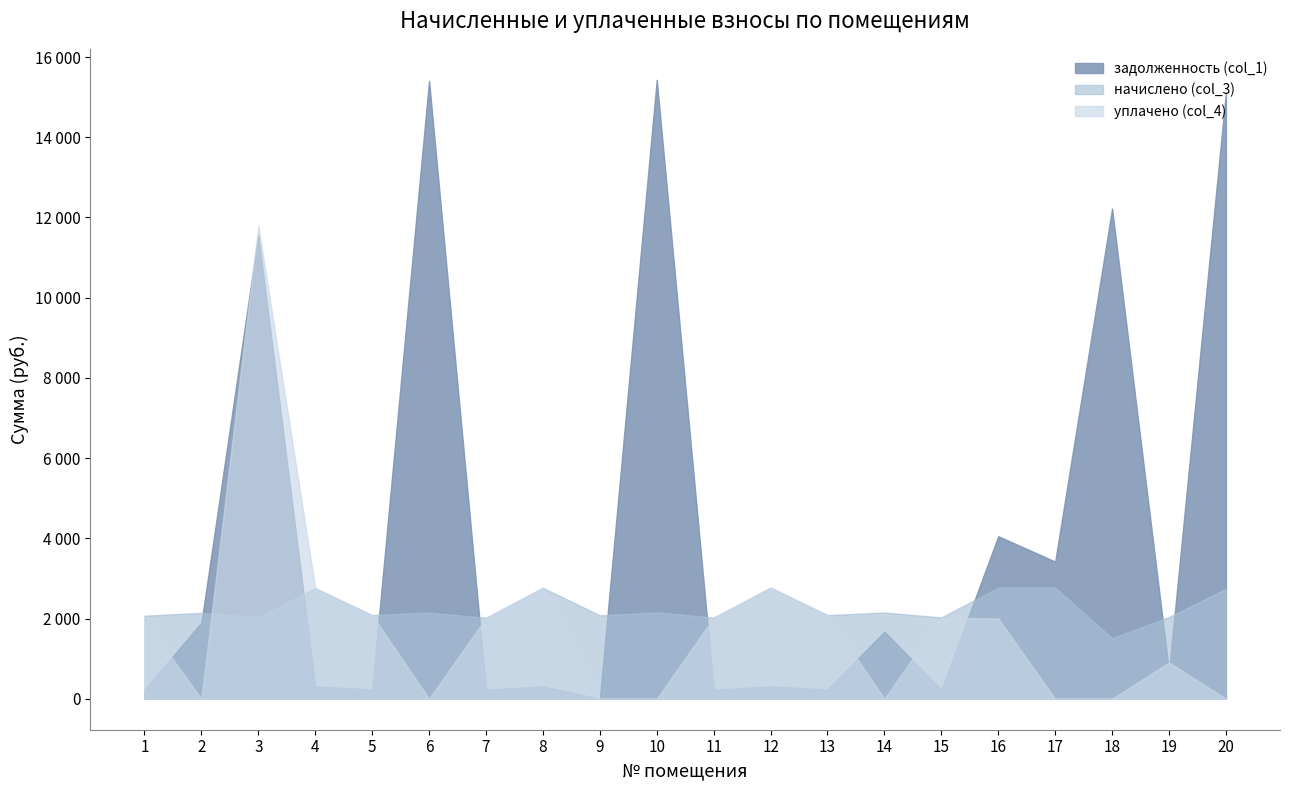

What are all the series names shown in the legend?

задолженность (col_1), начислено (col_3), уплачено (col_4)